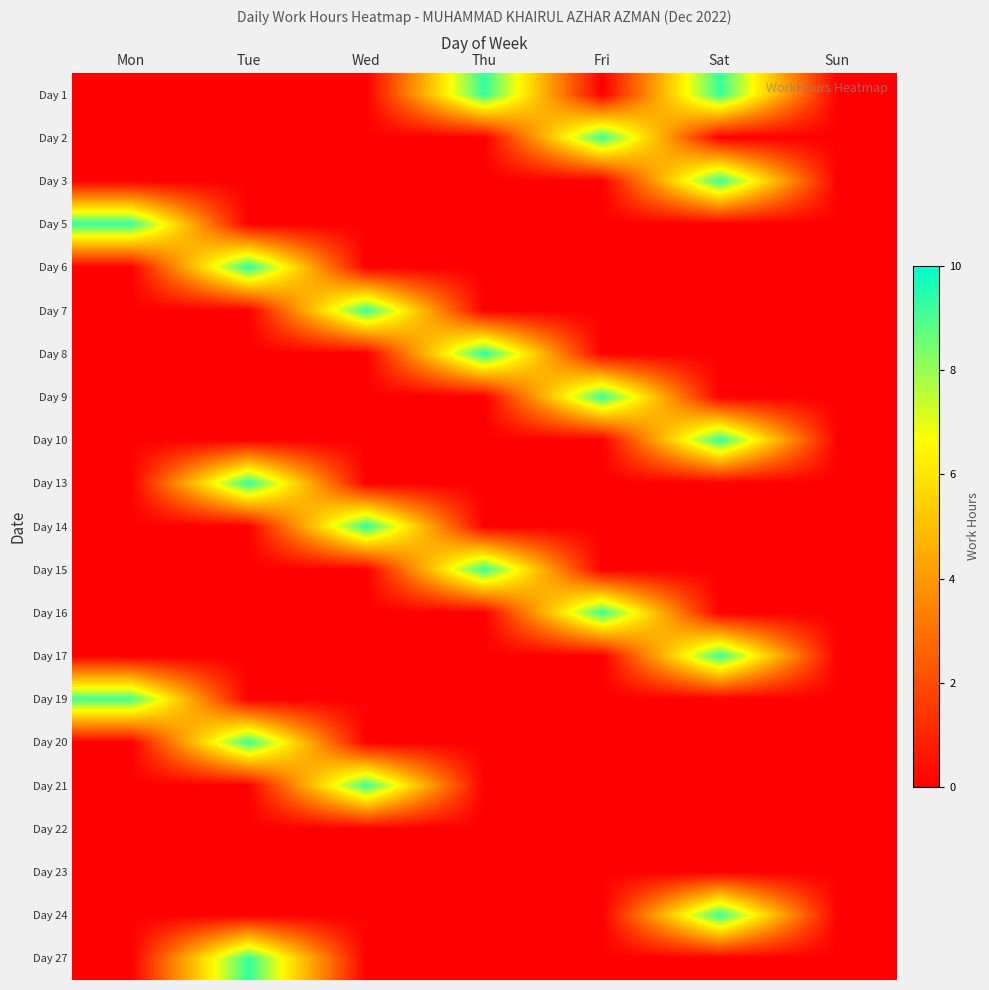

Reading right to left, list all the values displayed in this chart.

Day 1: Sun=0.0	Sat=9.3	Fri=0.0	Thu=9.3	Wed=0.0	Tue=0.0	Mon=0.0
Day 2: Sun=0.0	Sat=0.0	Fri=9.2	Thu=0.0	Wed=0.0	Tue=0.0	Mon=0.0
Day 3: Sun=0.0	Sat=9.3	Fri=0.0	Thu=0.0	Wed=0.0	Tue=0.0	Mon=0.0
Day 5: Sun=0.0	Sat=0.0	Fri=0.0	Thu=0.0	Wed=0.0	Tue=0.0	Mon=9.3
Day 6: Sun=0.0	Sat=0.0	Fri=0.0	Thu=0.0	Wed=0.0	Tue=9.4	Mon=0.0
Day 7: Sun=0.0	Sat=0.0	Fri=0.0	Thu=0.0	Wed=9.2	Tue=0.0	Mon=0.0
Day 8: Sun=0.0	Sat=0.0	Fri=0.0	Thu=9.4	Wed=0.0	Tue=0.0	Mon=0.0
Day 9: Sun=0.0	Sat=0.0	Fri=9.2	Thu=0.0	Wed=0.0	Tue=0.0	Mon=0.0
Day 10: Sun=0.0	Sat=9.3	Fri=0.0	Thu=0.0	Wed=0.0	Tue=0.0	Mon=0.0
Day 13: Sun=0.0	Sat=0.0	Fri=0.0	Thu=0.0	Wed=0.0	Tue=9.4	Mon=0.0
Day 14: Sun=0.0	Sat=0.0	Fri=0.0	Thu=0.0	Wed=9.4	Tue=0.0	Mon=0.0
Day 15: Sun=0.0	Sat=0.0	Fri=0.0	Thu=9.2	Wed=0.0	Tue=0.0	Mon=0.0
Day 16: Sun=0.0	Sat=0.0	Fri=9.2	Thu=0.0	Wed=0.0	Tue=0.0	Mon=0.0
Day 17: Sun=0.0	Sat=9.2	Fri=0.0	Thu=0.0	Wed=0.0	Tue=0.0	Mon=0.0
Day 19: Sun=0.0	Sat=0.0	Fri=0.0	Thu=0.0	Wed=0.0	Tue=0.0	Mon=9.1
Day 20: Sun=0.0	Sat=0.0	Fri=0.0	Thu=0.0	Wed=0.0	Tue=9.2	Mon=0.0
Day 21: Sun=0.0	Sat=0.0	Fri=0.0	Thu=0.0	Wed=9.2	Tue=0.0	Mon=0.0
Day 22: Sun=0.0	Sat=0.0	Fri=0.0	Thu=0.0	Wed=0.0	Tue=0.0	Mon=0.0
Day 23: Sun=0.0	Sat=0.0	Fri=0.0	Thu=0.0	Wed=0.0	Tue=0.0	Mon=0.0
Day 24: Sun=0.0	Sat=9.3	Fri=0.0	Thu=0.0	Wed=0.0	Tue=0.0	Mon=0.0
Day 27: Sun=0.0	Sat=0.0	Fri=0.0	Thu=0.0	Wed=0.0	Tue=9.3	Mon=0.0